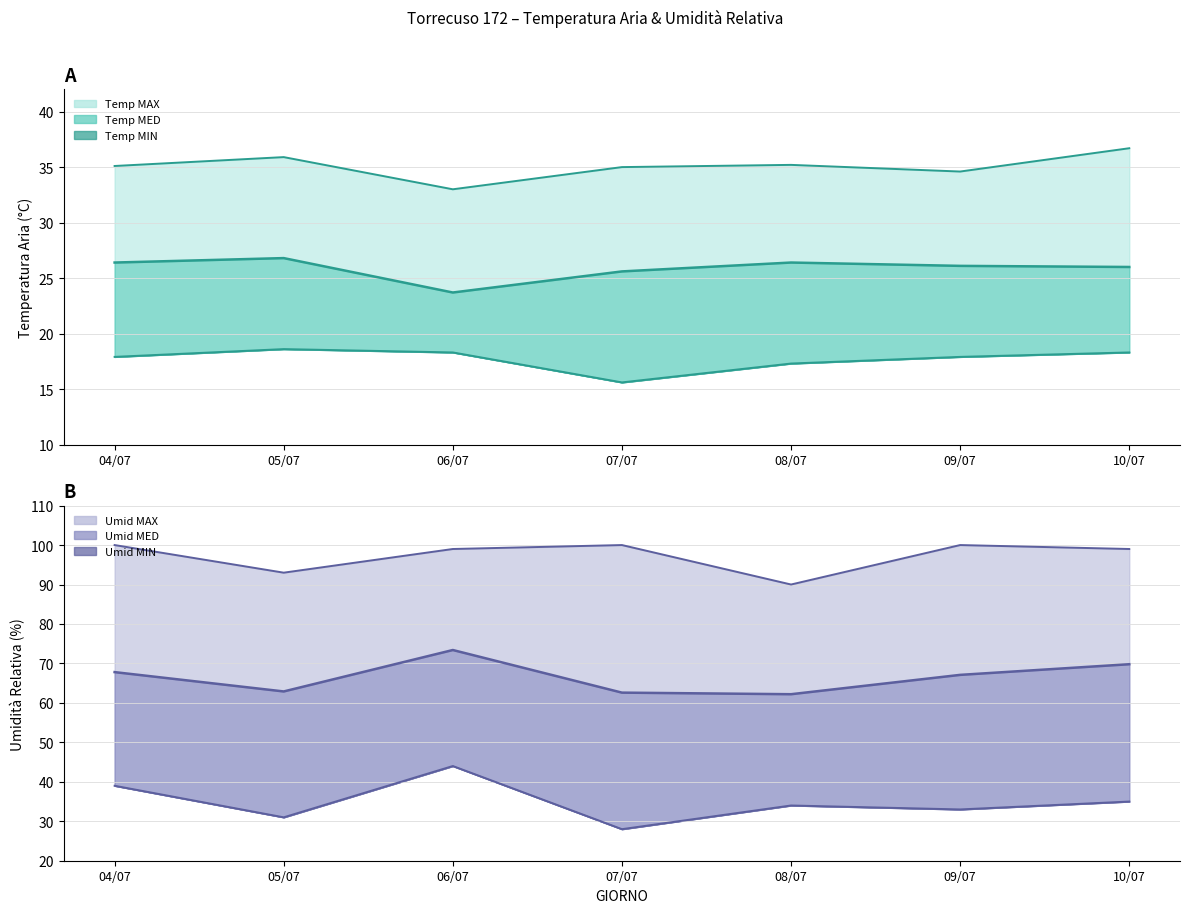

The Umid MED series shows 69.8 at 10/07. True or false?

True